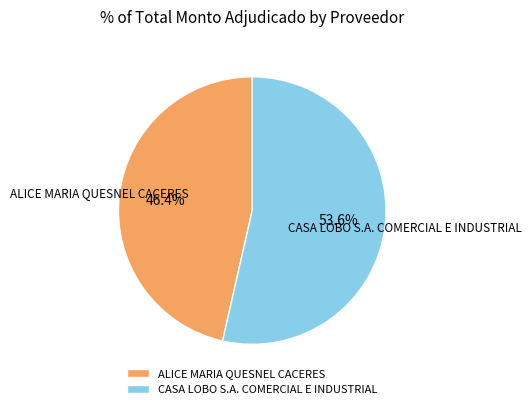

Which has a higher value, CASA LOBO S.A. COMERCIAL E INDUSTRIAL or ALICE MARIA QUESNEL CACERES?

CASA LOBO S.A. COMERCIAL E INDUSTRIAL